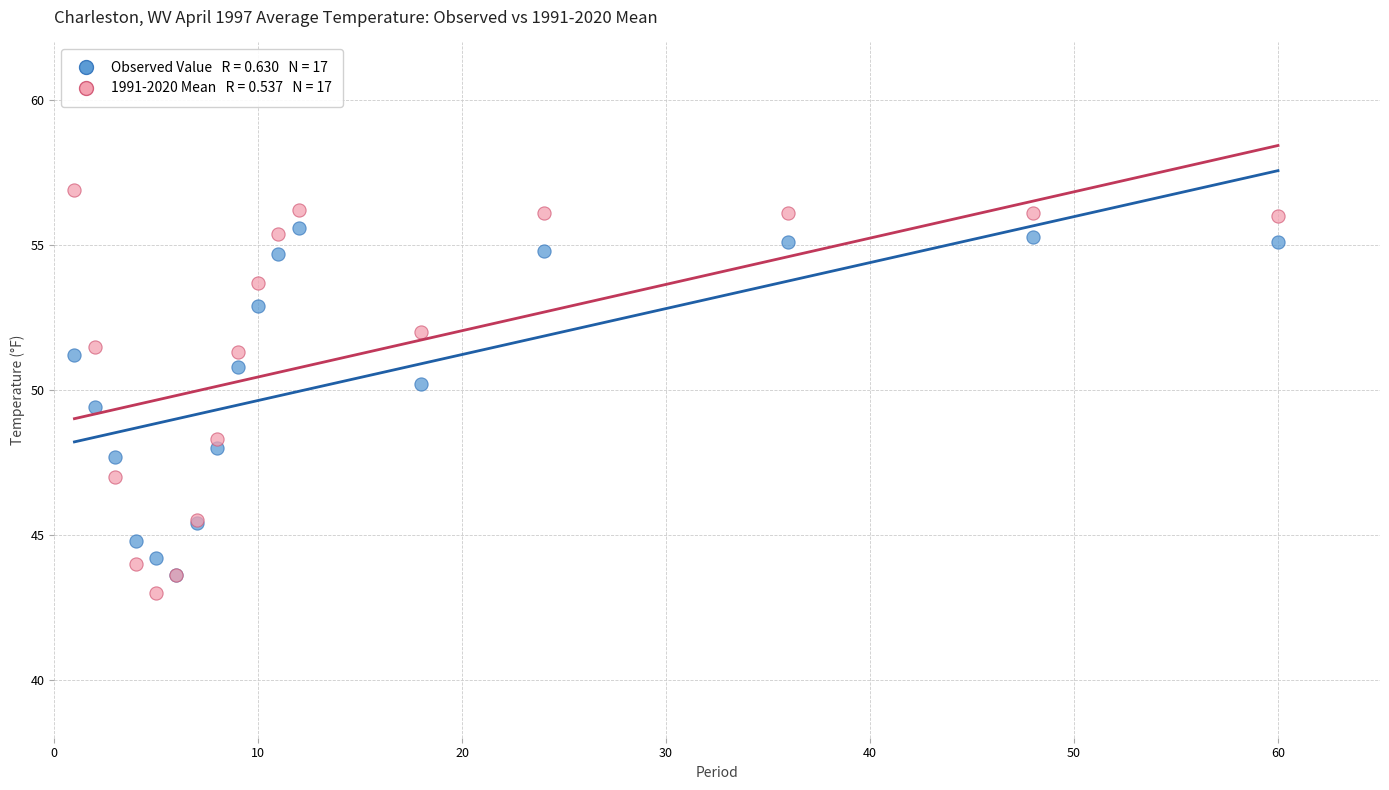

Across all series, what Y value is closest to 49?

49.4